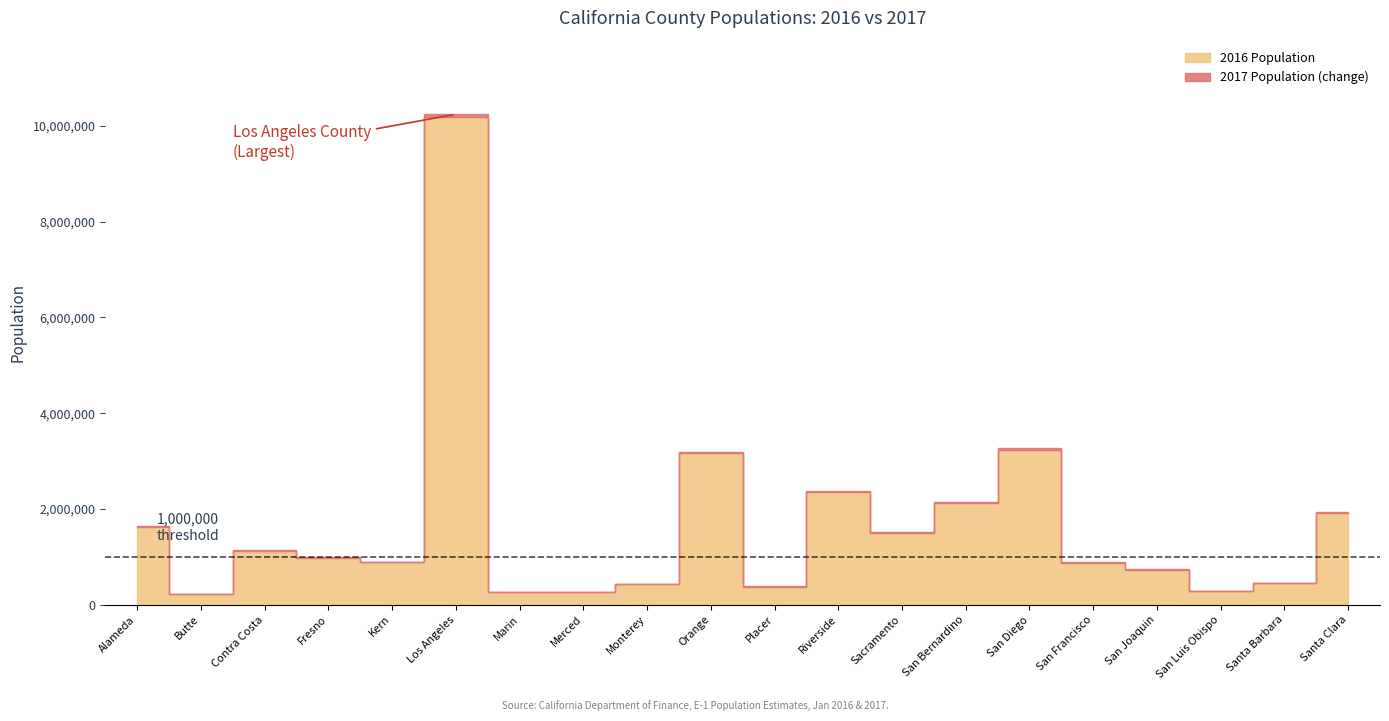

Which series changed the most between Butte and Contra Costa?

2017 Population